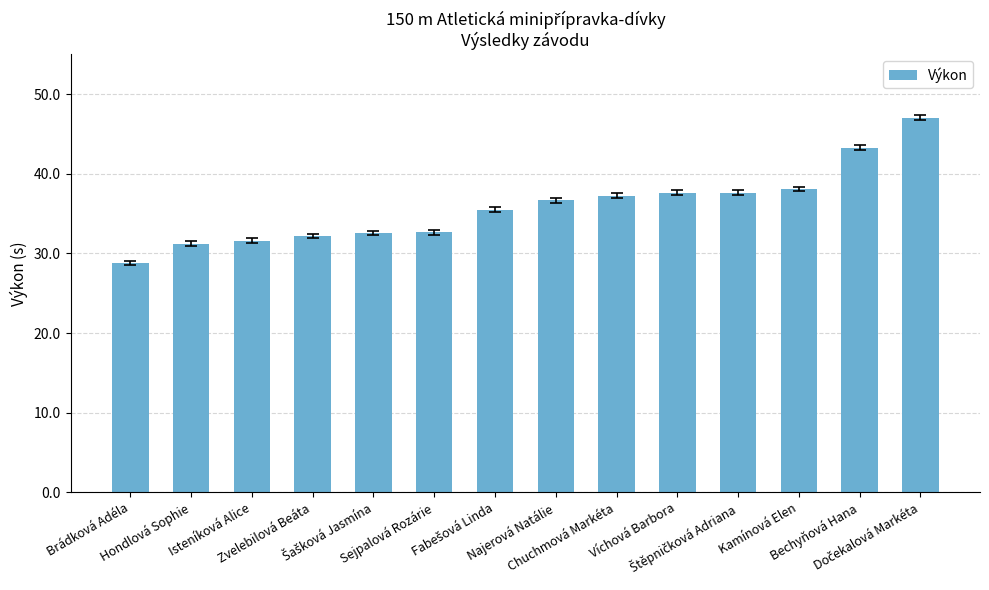

What is the maximum value shown in the chart?

47.1